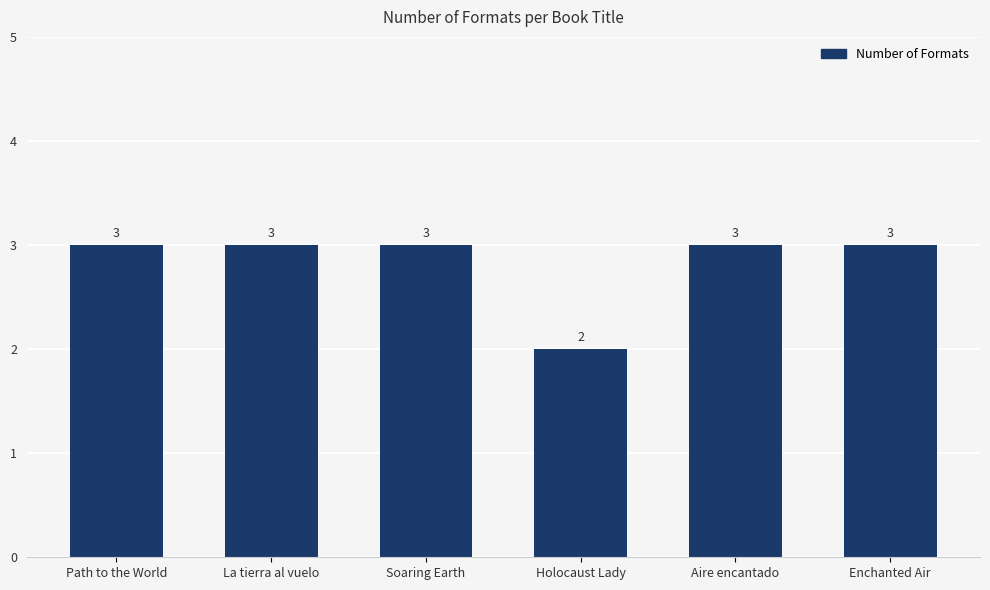

Is it true that the value at Soaring Earth is 3?

True